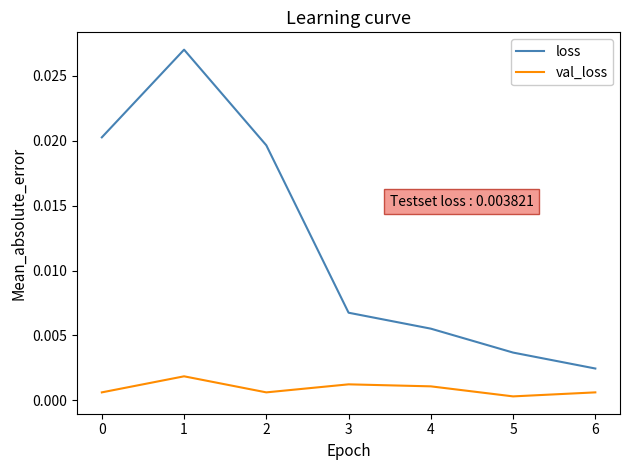

At which label is loss closest to 0?

6